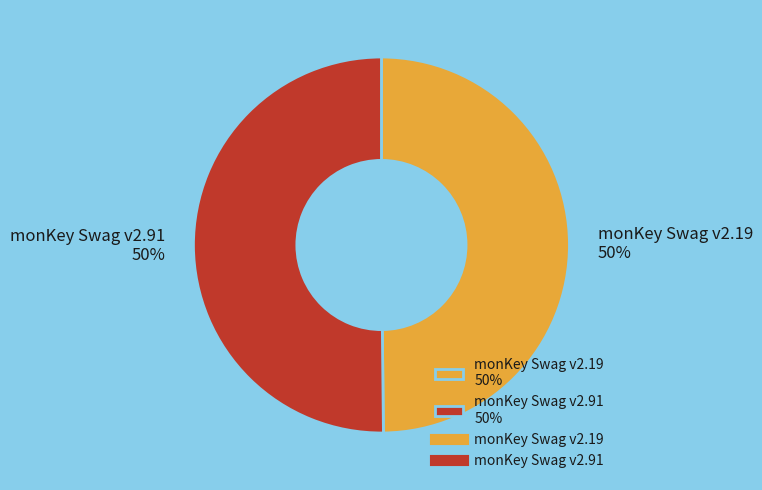

Count the number of slices in the pie.

2